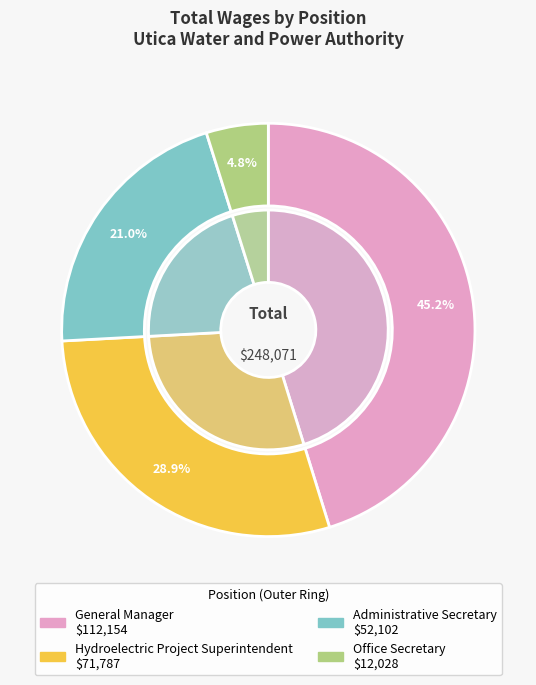

What is the ratio of the value at Office Secretary to the value at Hydroelectric Project Superintendent?

0.2